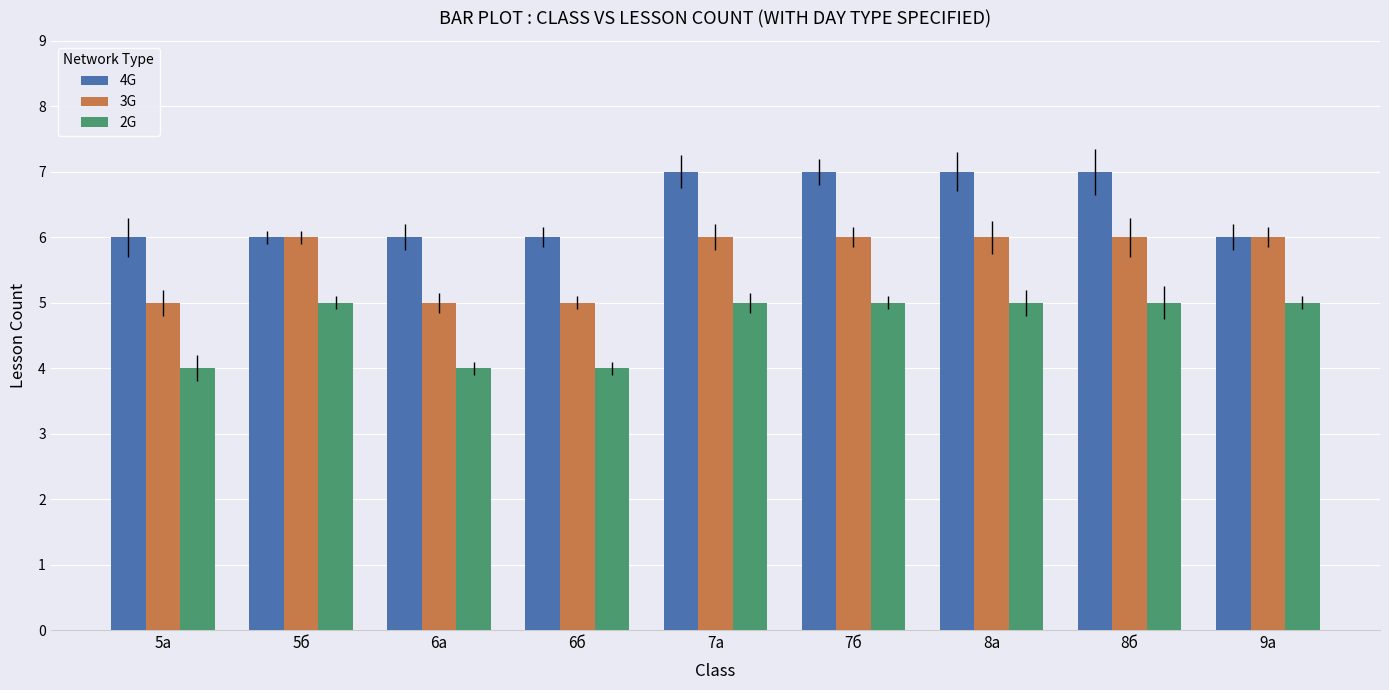

List the series in order of their overall mean, highest first.

4G, 3G, 2G